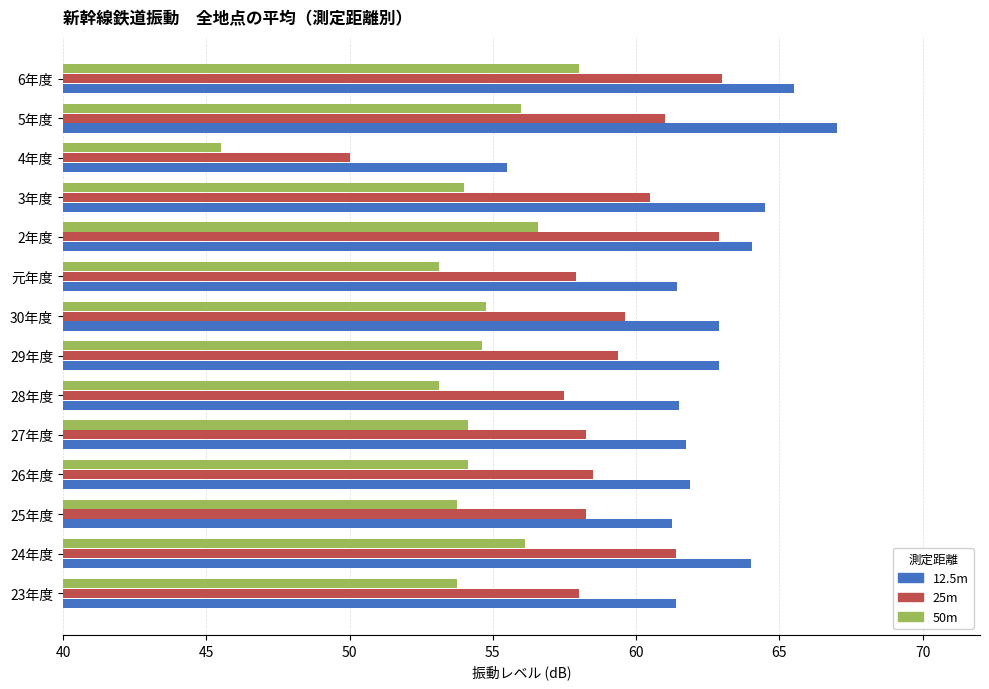

Which label corresponds to the largest value in the chart?

5年度